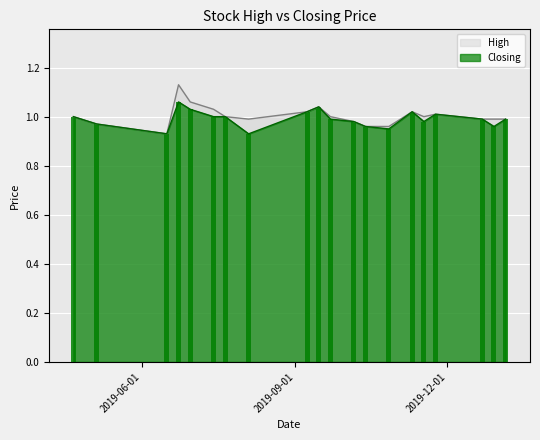

What value does the High series have at 21/04/2019?

1.0